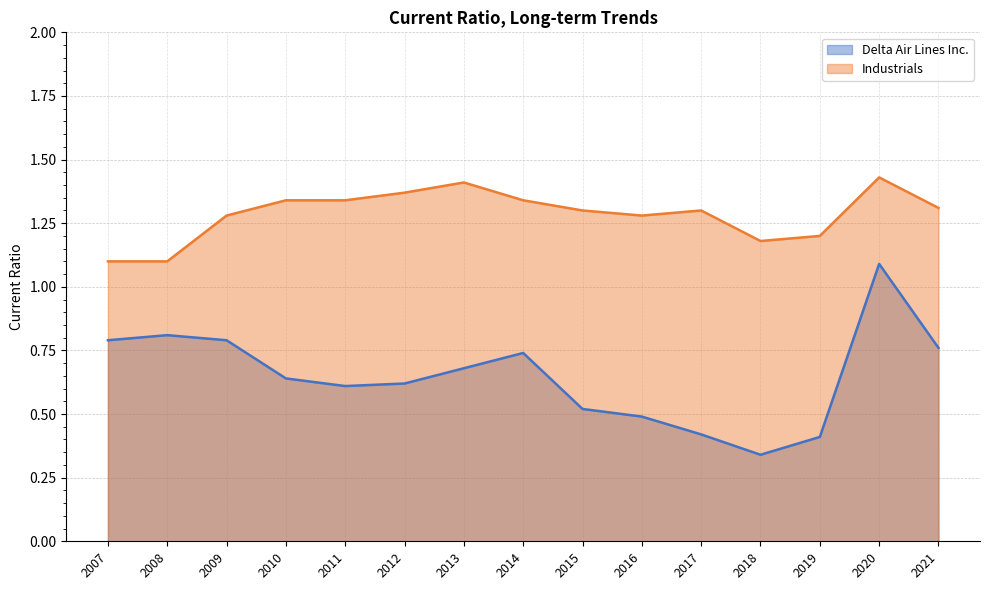

How many lines are shown in the chart?

2